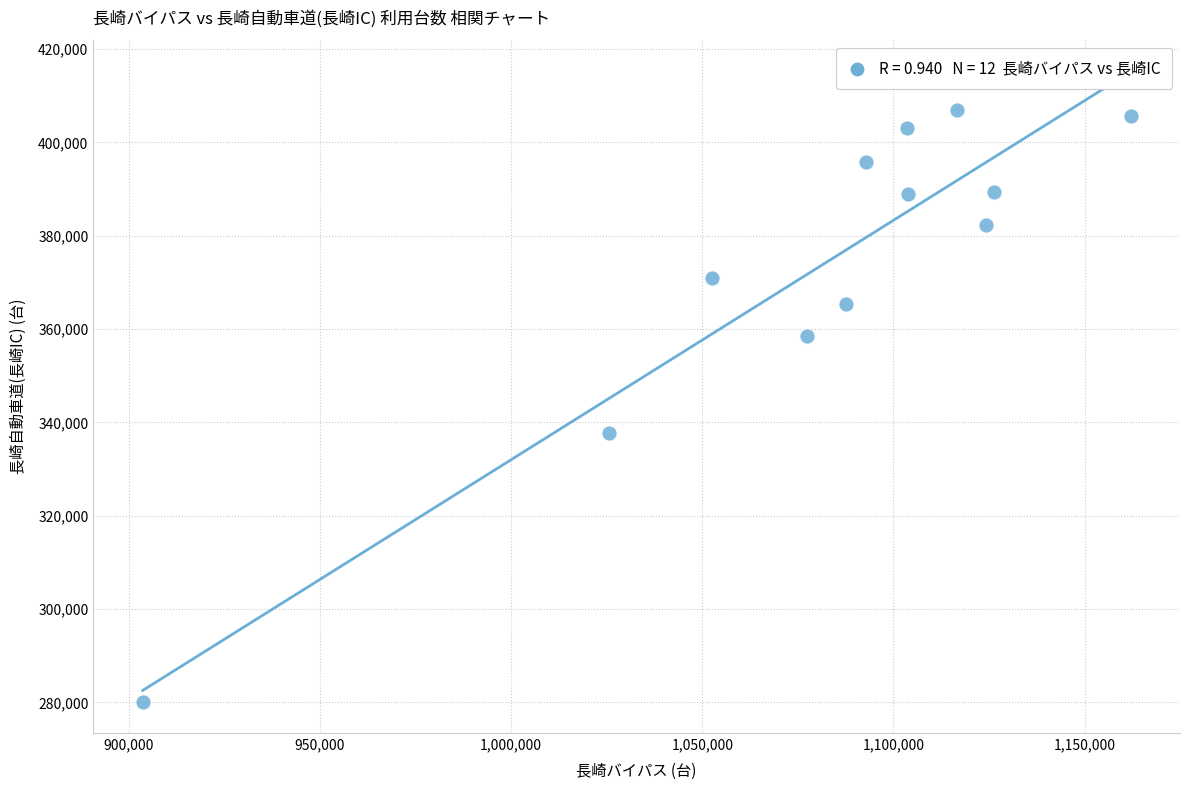

What Y value in the scatter plot is closest to 343550?

337700